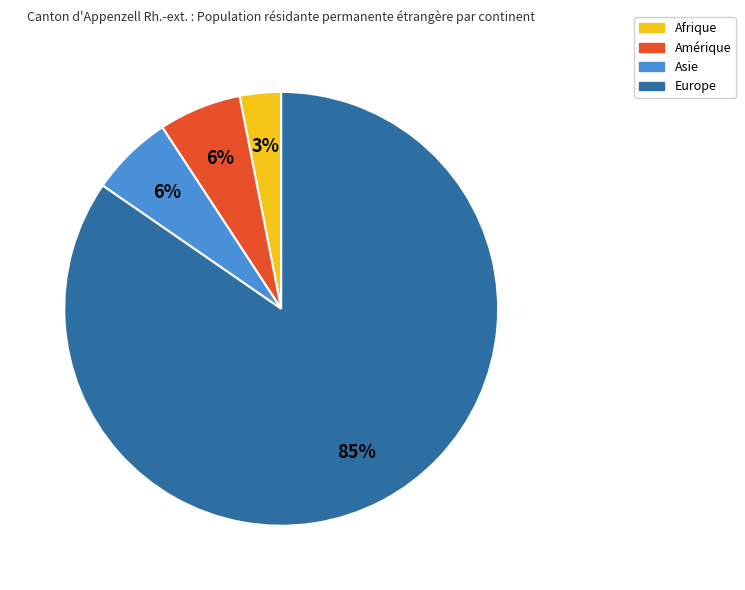

Is the sum of Amérique and Asie greater than half?

No